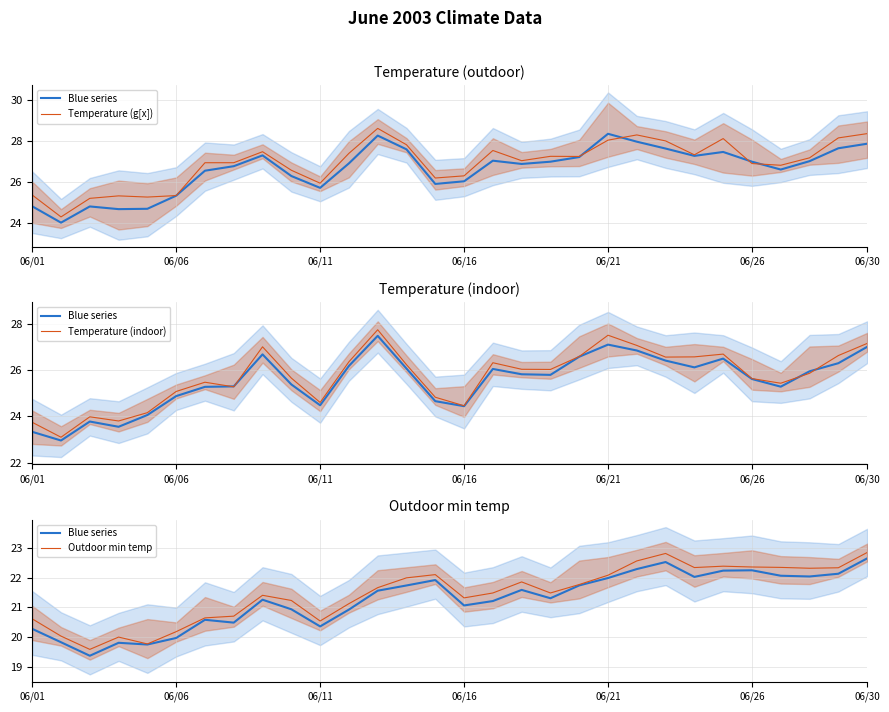

In Temperature (g[x]), how many points are lower than both neighbors (excluding endpoints)?

8